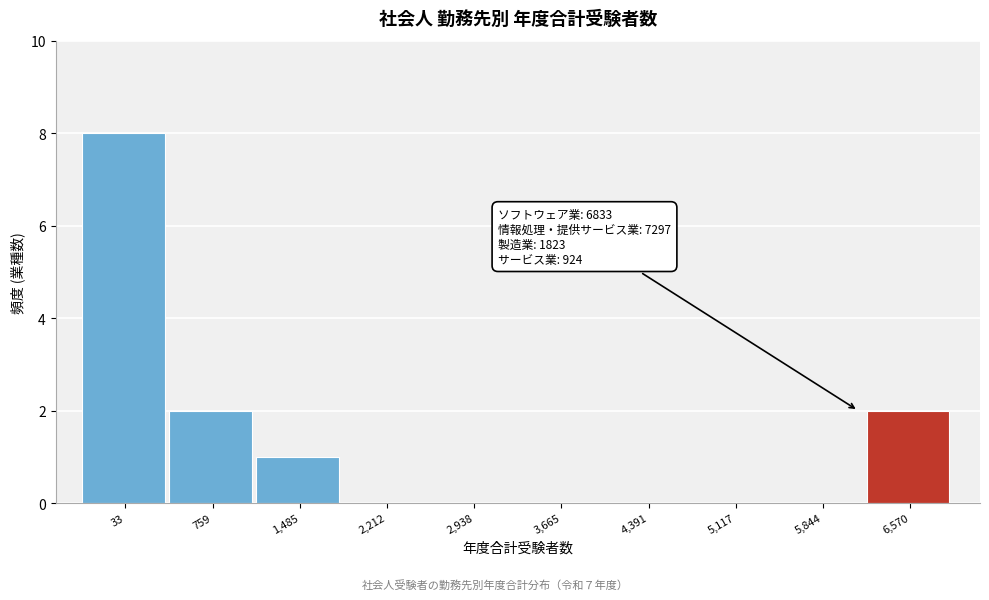

Reading left to right, what are all the values shown in this chart?

33=8	759=2	1,485=1	2,212=0	2,938=0	3,665=0	4,391=0	5,117=0	5,844=0	6,570=2